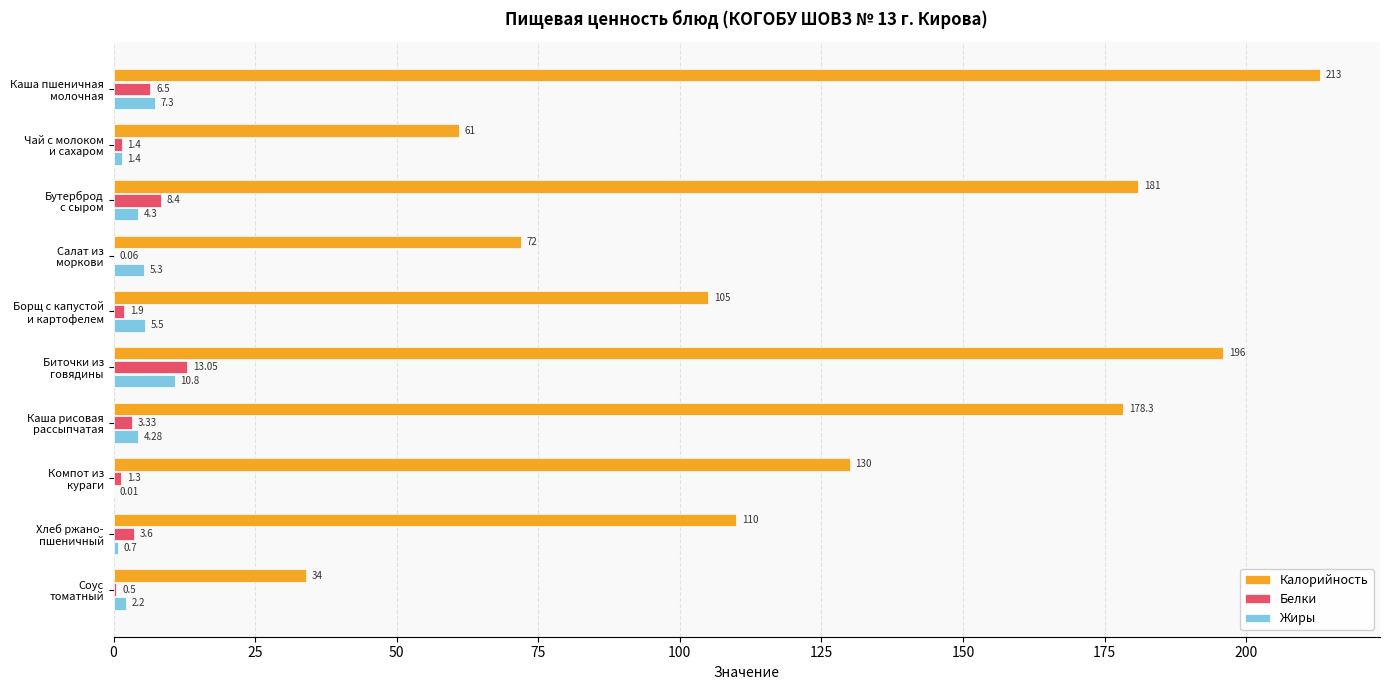

Where is Жиры nearest to the value 5?

Салат из
моркови